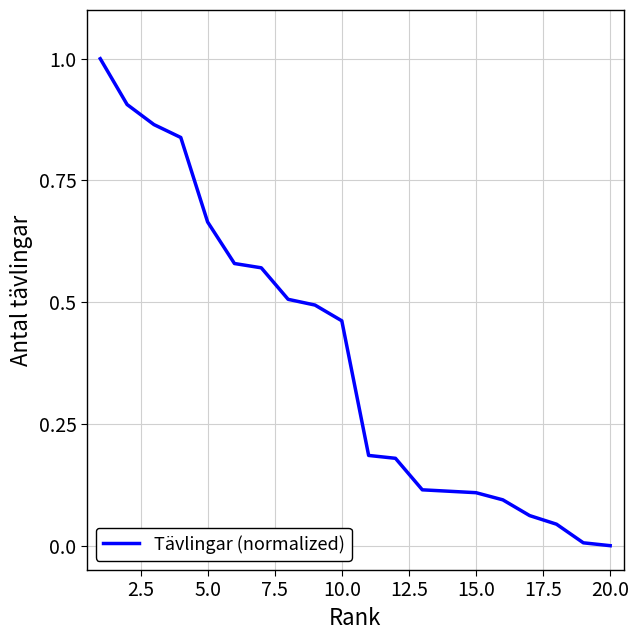

How many values exceed 0?

19